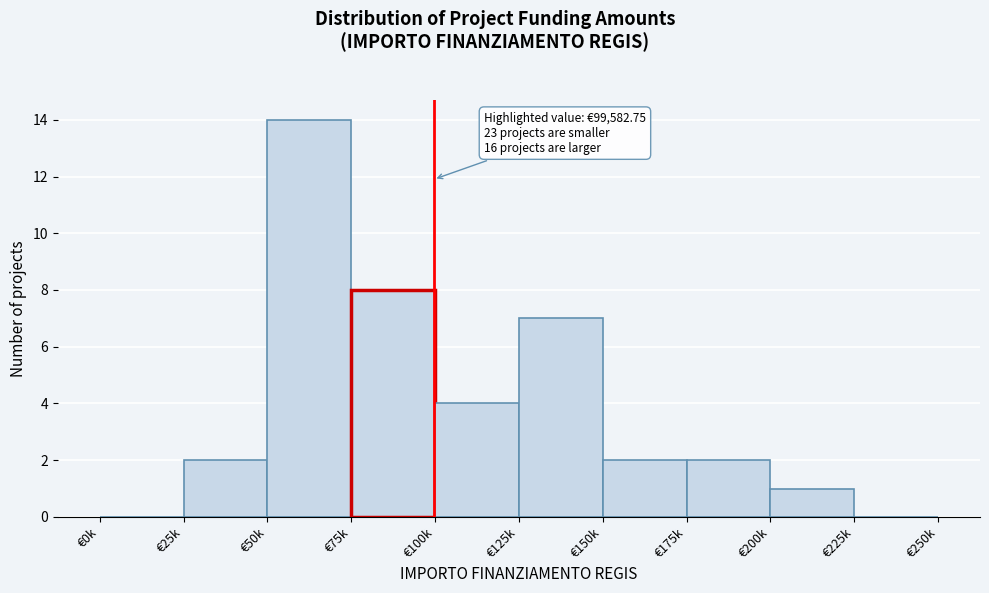

Reading left to right, transcribe all the data shown in this chart.

€0k=0	€25k=2	€50k=14	€75k=8	€100k=4	€125k=7	€150k=2	€175k=2	€200k=1	€225k=0